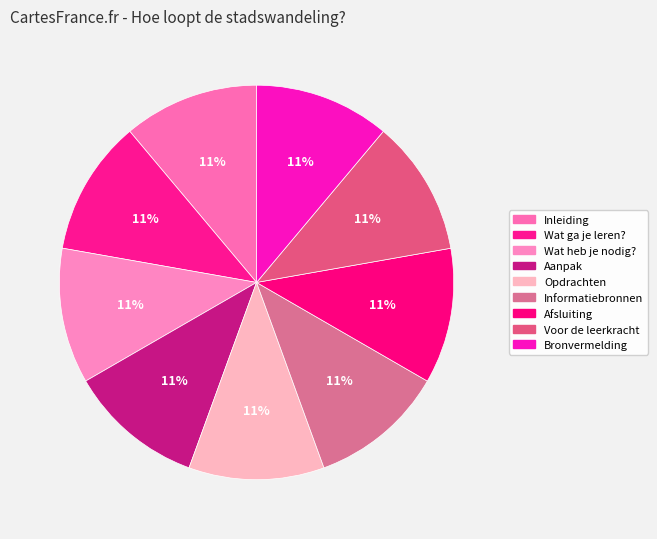

Which category has the biggest portion of the pie?

Bronvermelding